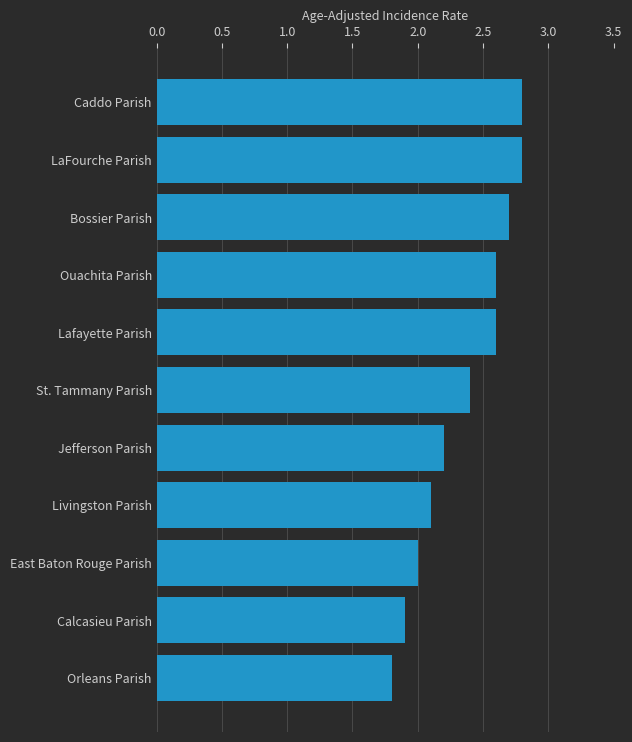

What is the difference between the maximum and minimum values?

1.0